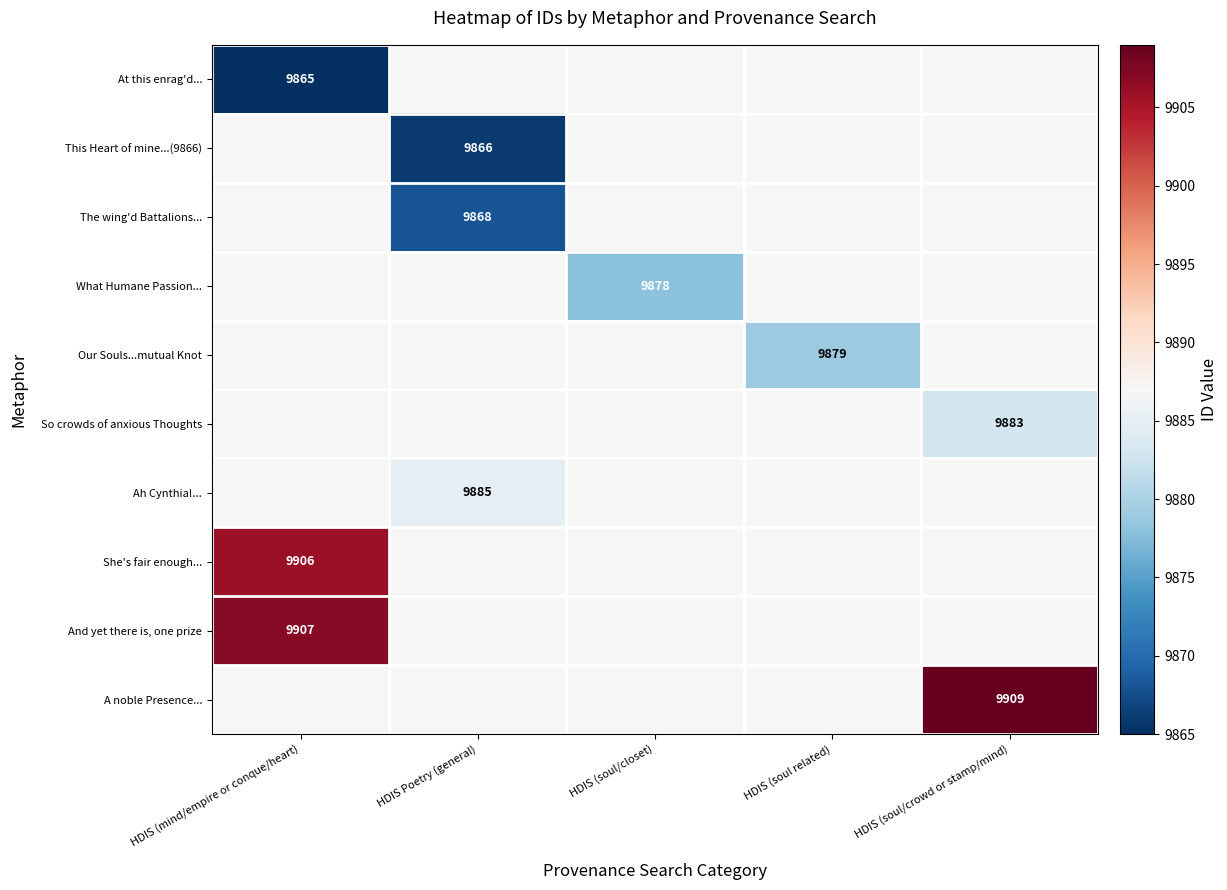

The value of And yet there is, one prize at HDIS (mind/empire or conque/heart) is 9907. True or false?

True